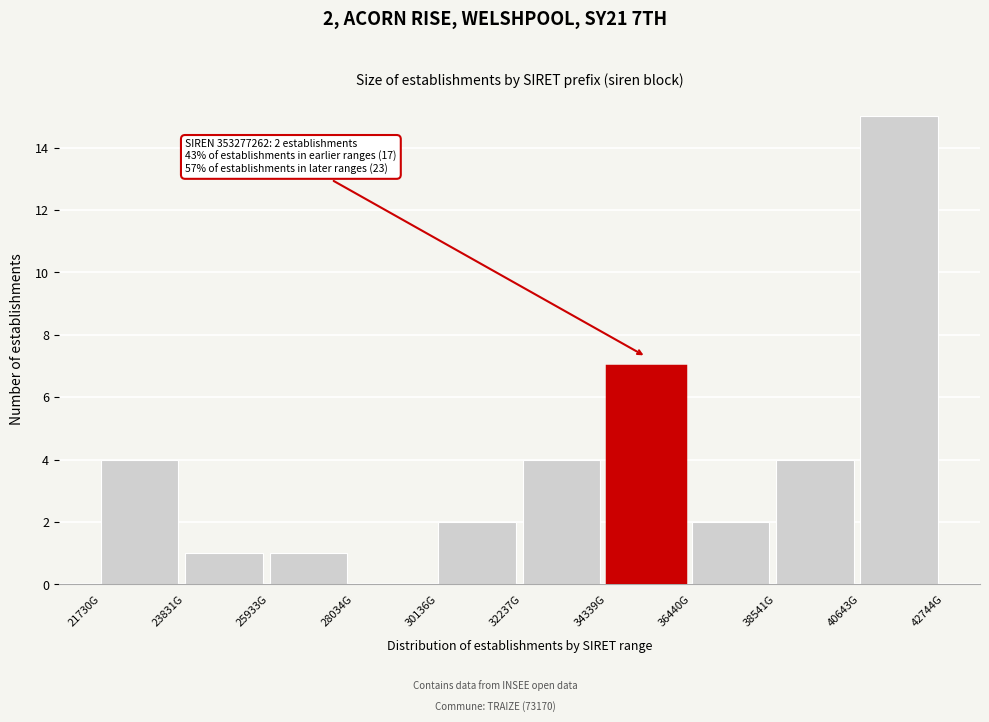

What is the sum of all values?

40